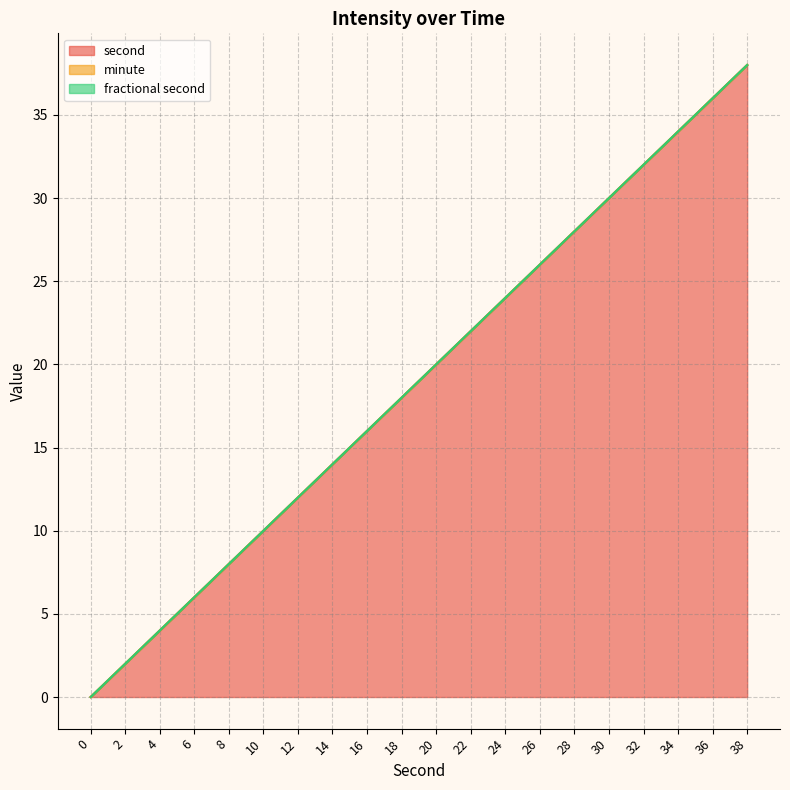

Reading left to right, extract all data points from this chart.

second: 0=0	2=2	4=4	6=6	8=8	10=10	12=12	14=14	16=16	18=18	20=20	22=22	24=24	26=26	28=28	30=30	32=32	34=34	36=36	38=38
minute: 0=0	2=0	4=0	6=0	8=0	10=0	12=0	14=0	16=0	18=0	20=0	22=0	24=0	26=0	28=0	30=0	32=0	34=0	36=0	38=0
fractional second: 0=0	2=0	4=0	6=0	8=0	10=0	12=0	14=0	16=0	18=0	20=0	22=0	24=0	26=0	28=0	30=0	32=0	34=0	36=0	38=0